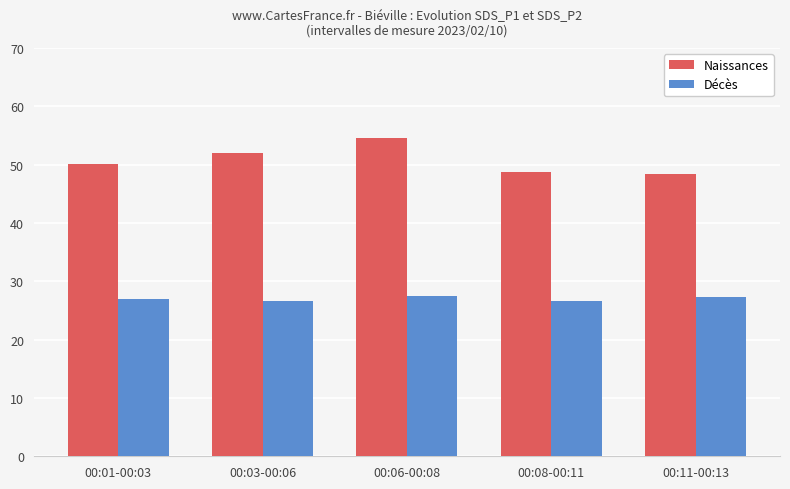

List the series in order of their overall mean, highest first.

Naissances, Décès